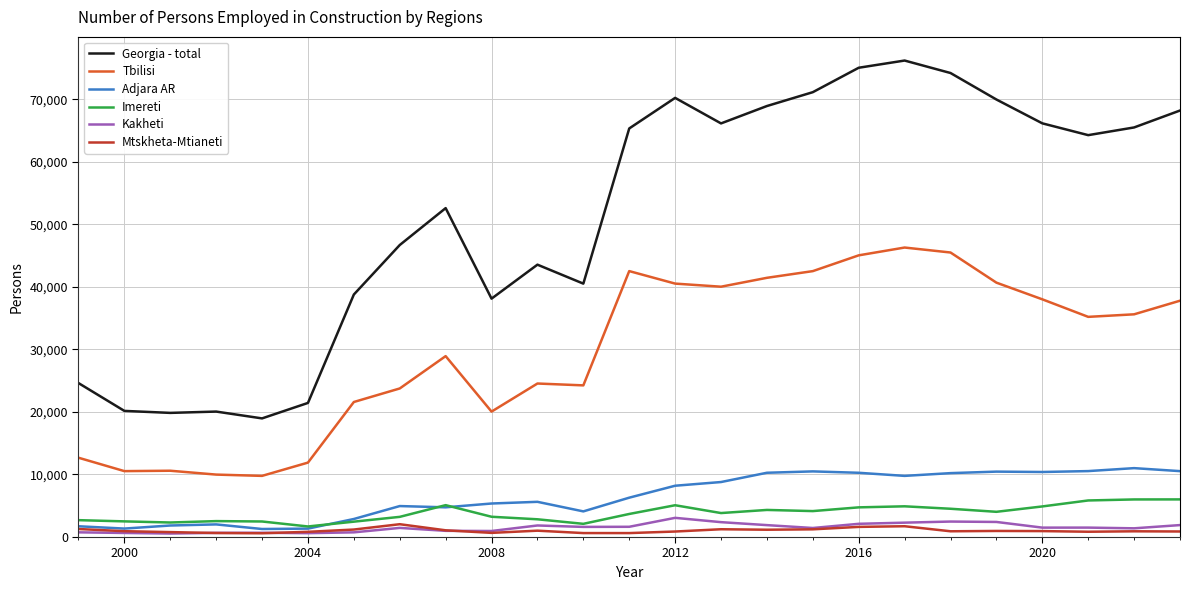

True or false: Georgia - total and Adjara AR intersect in this chart.

False